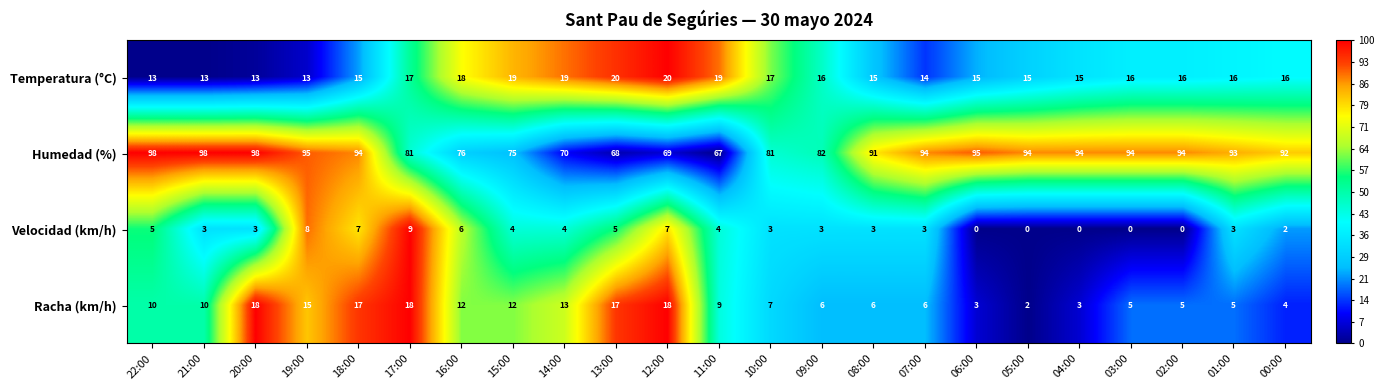

What is the average value of the Temperatura (°C) series?

16